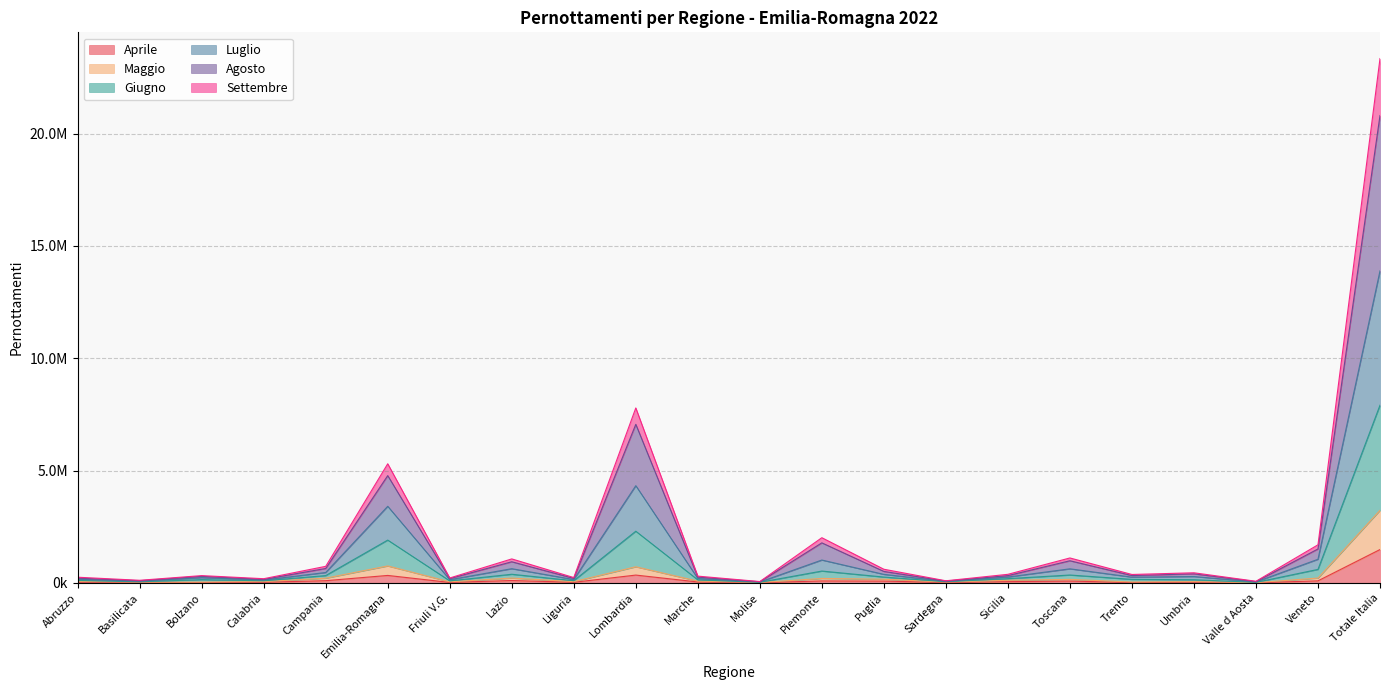

What is the label of the 6th point from the right?

Toscana